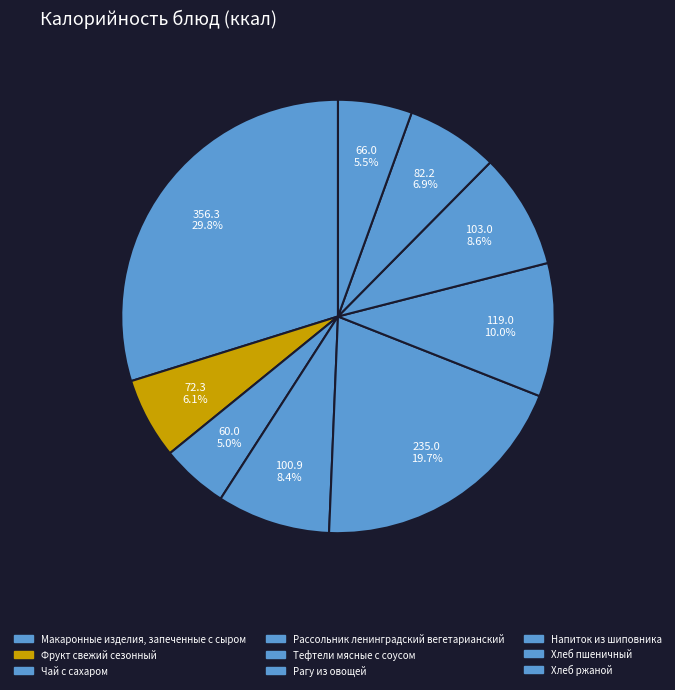

Does Рассольник ленинградский вегетарианский represent more than half of the total?

No